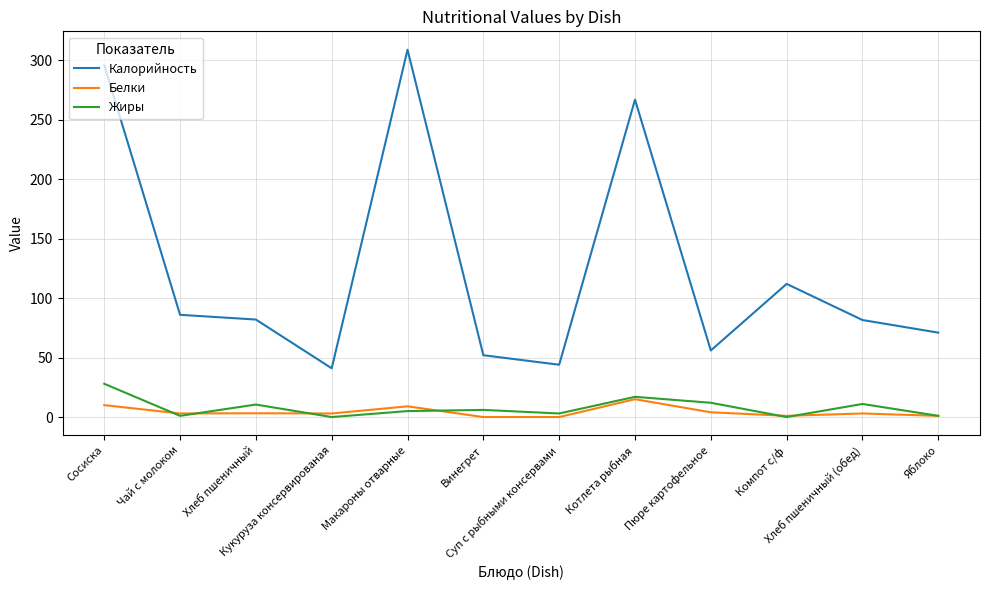

True or false: Белки and Жиры cross at least once.

True